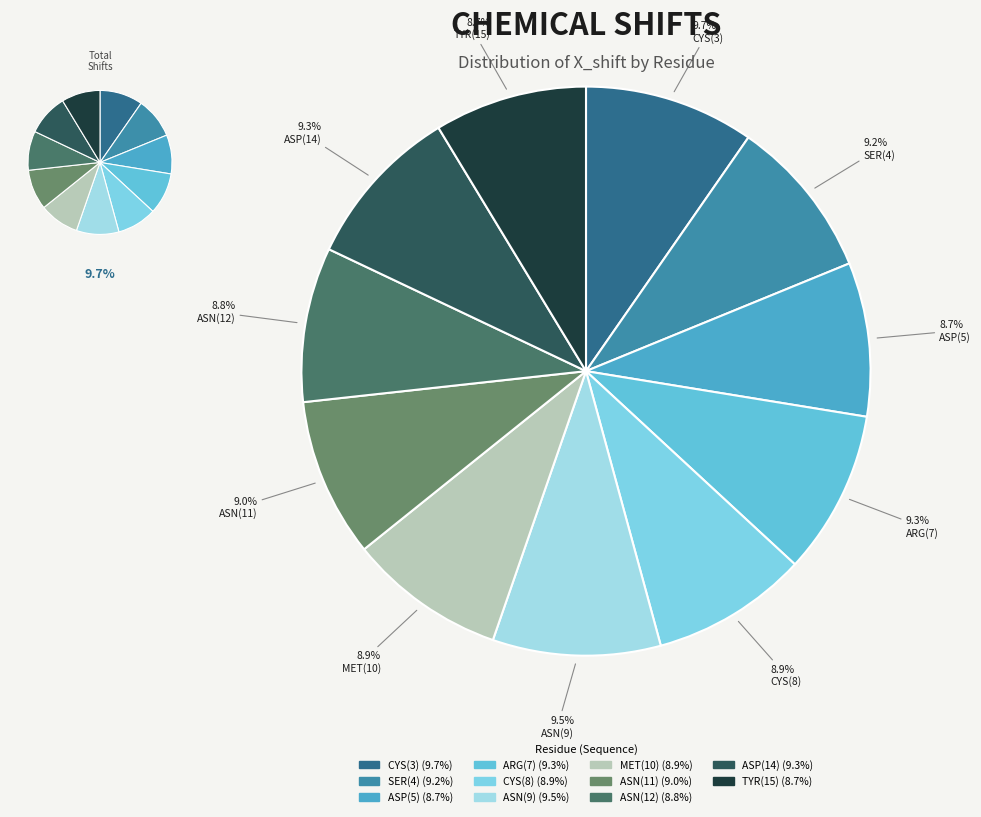

How many slices are in this pie chart?

11